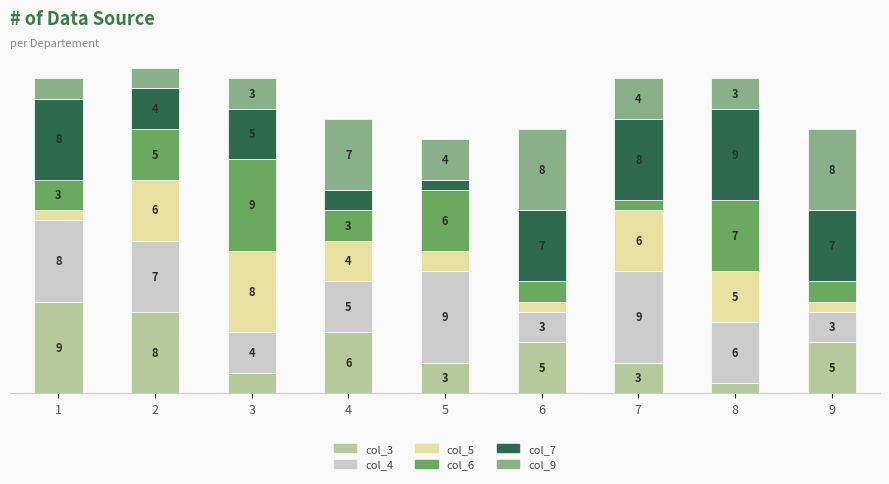

At 1, list the series in order from smallest to largest.

col_5, col_9, col_6, col_4, col_7, col_3